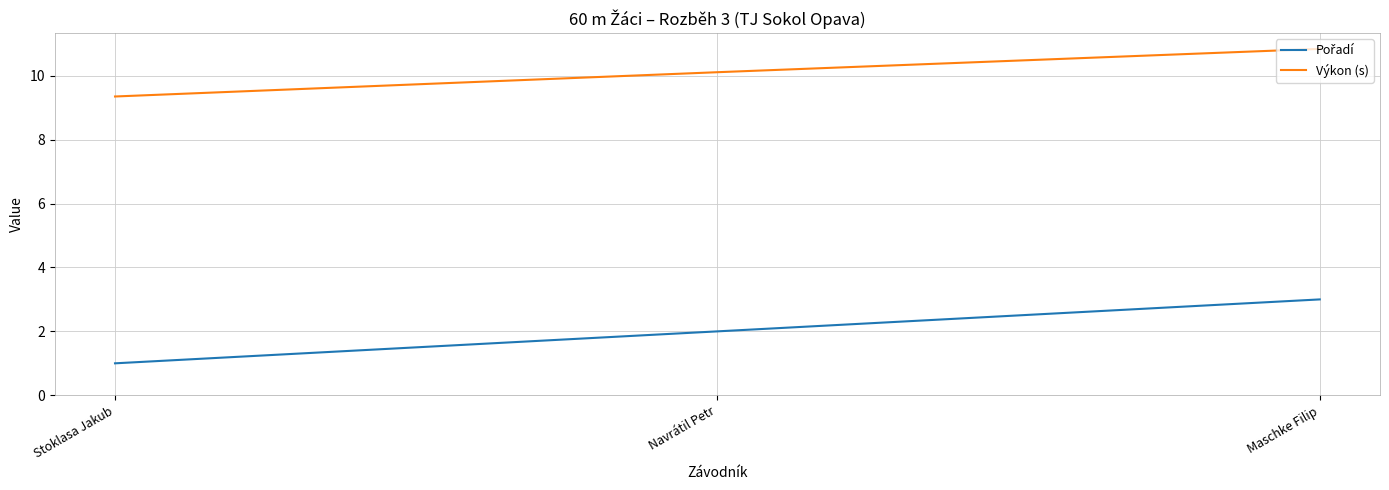

At which category is the sum across all series the highest?

Maschke Filip